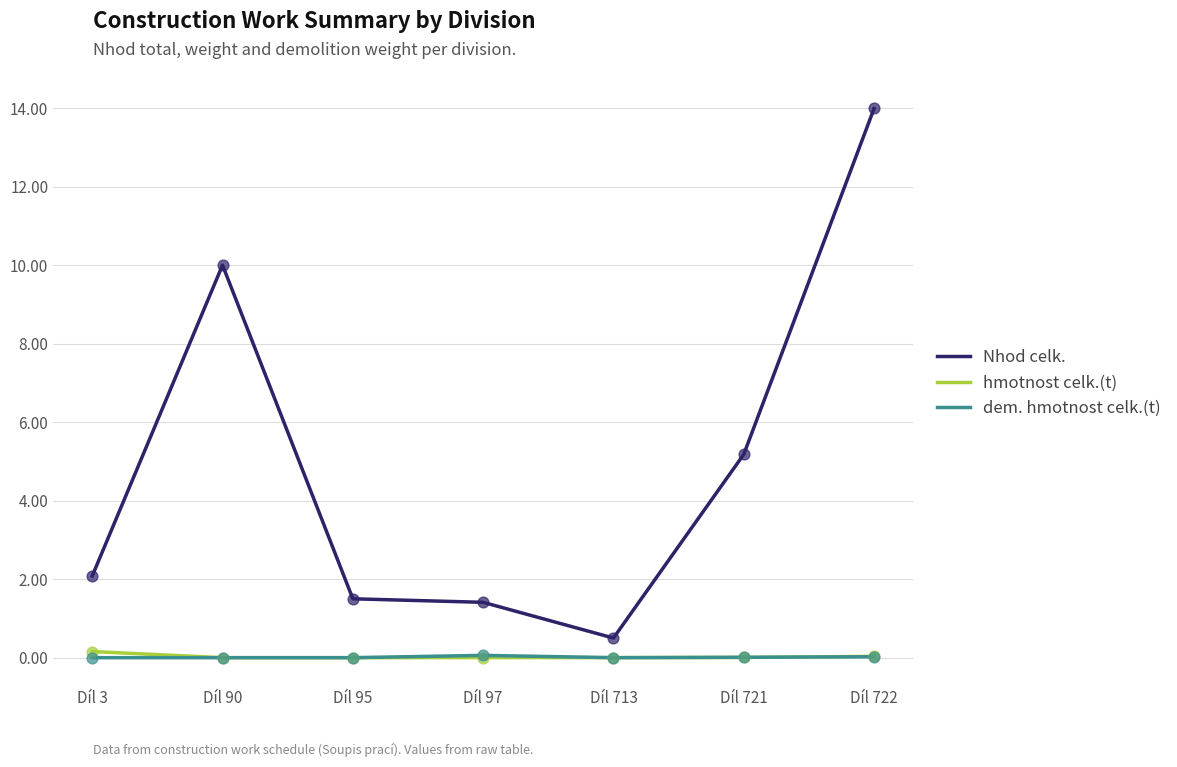

Is the value of dem. hmotnost celk.(t) at Díl 722 greater than the value of hmotnost celk.(t) at Díl 3?

No